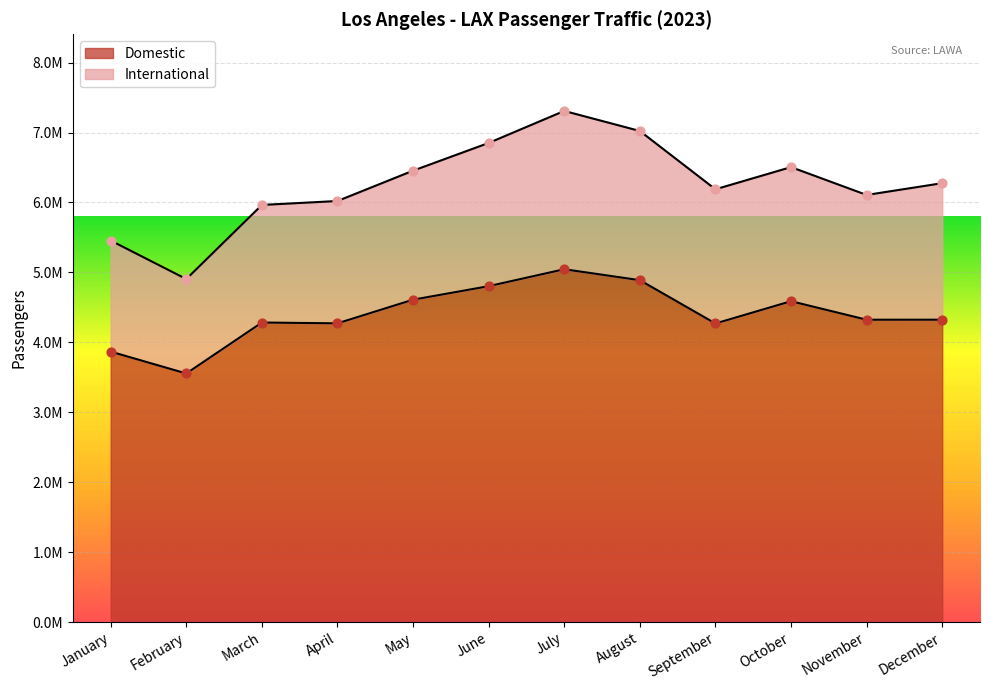

What is the ratio of the value at May to the value at September?

1.1